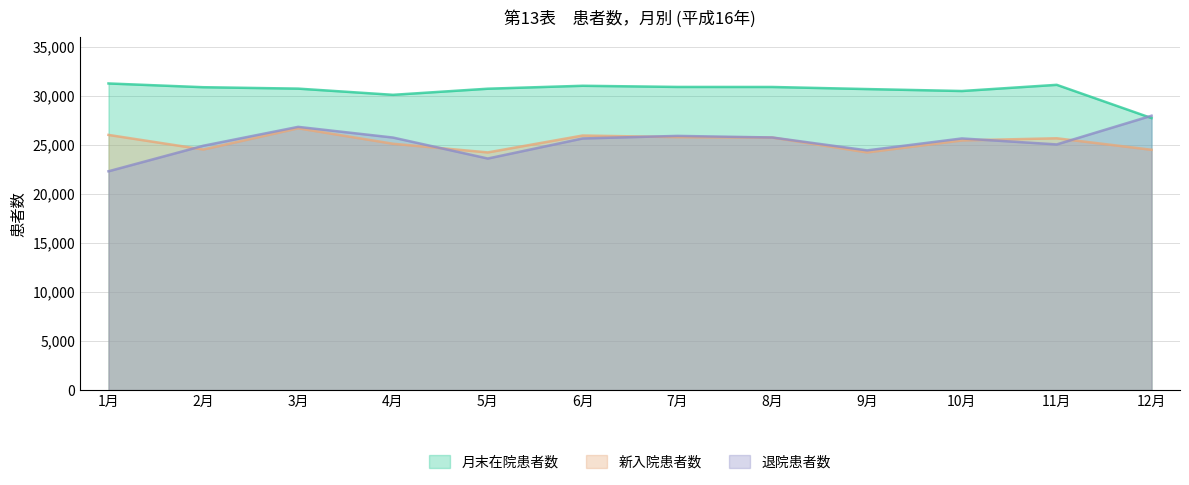

In 月末在院患者数, how many points are higher than both neighbors (excluding endpoints)?

2